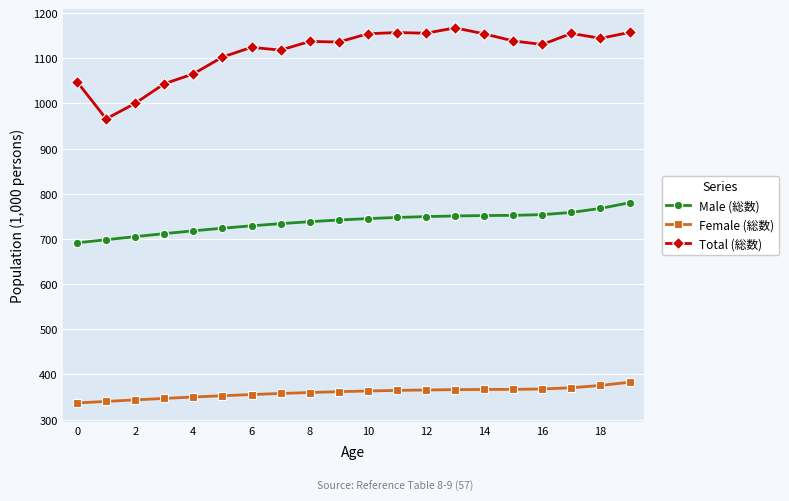

List the series in order of their overall mean, lowest first.

Female (総数), Male (総数), Total (総数)